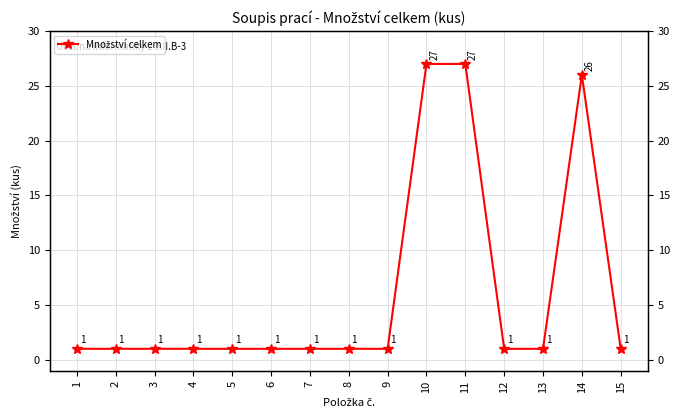

Where is the data nearest to the value 14?

14